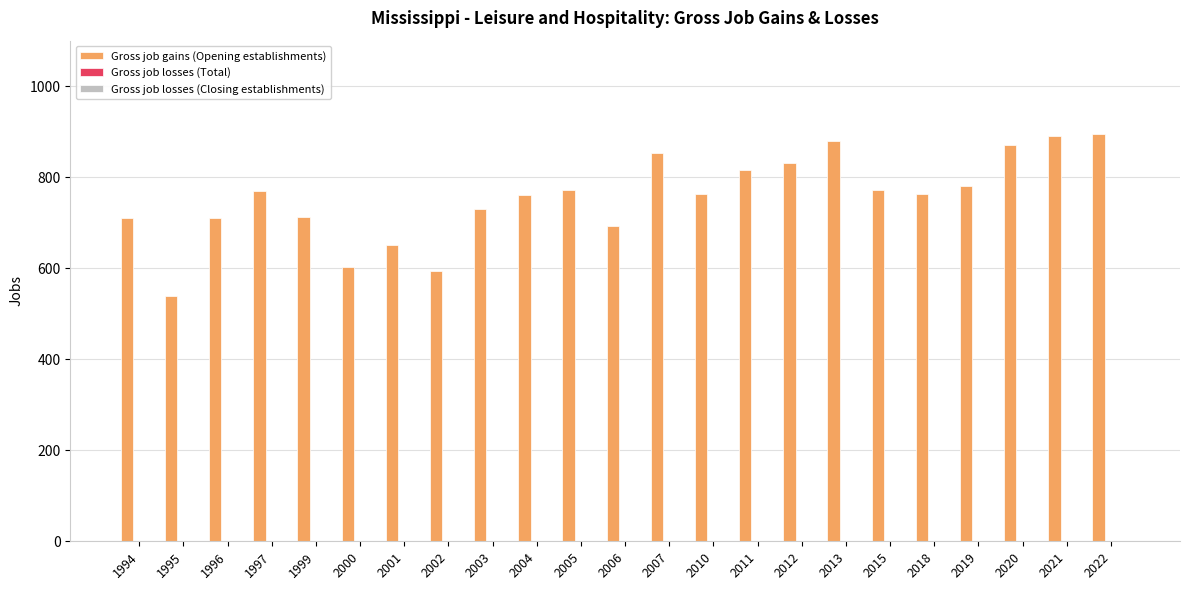

What is the maximum value shown in the chart?

896